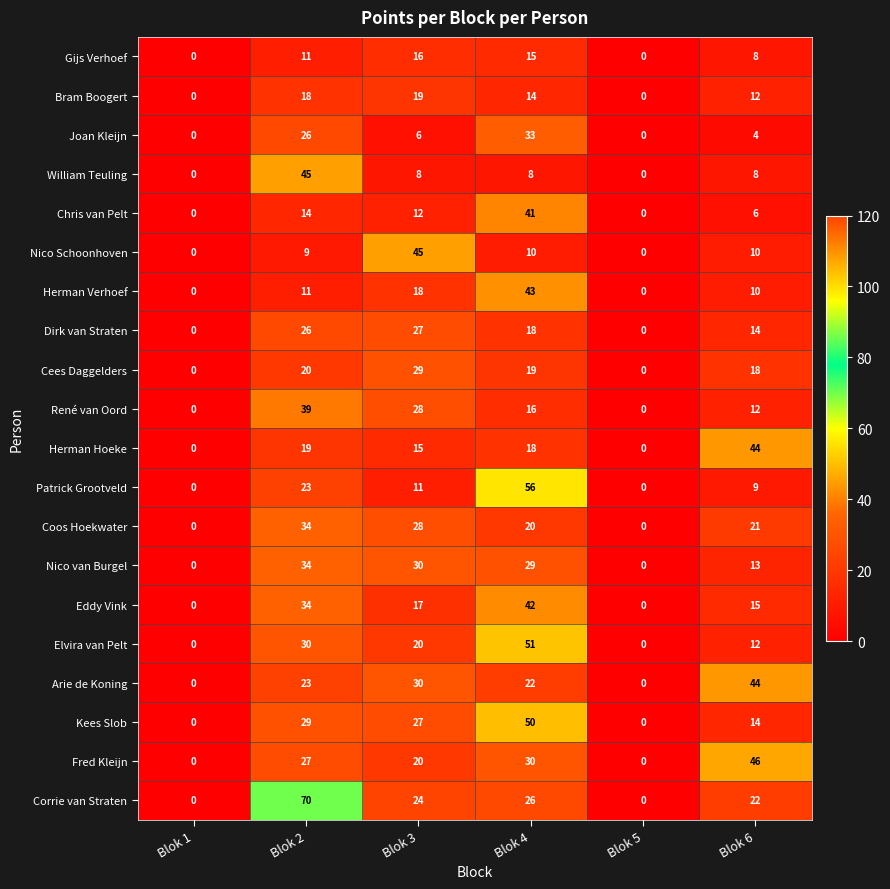

What is the greatest value displayed?

70